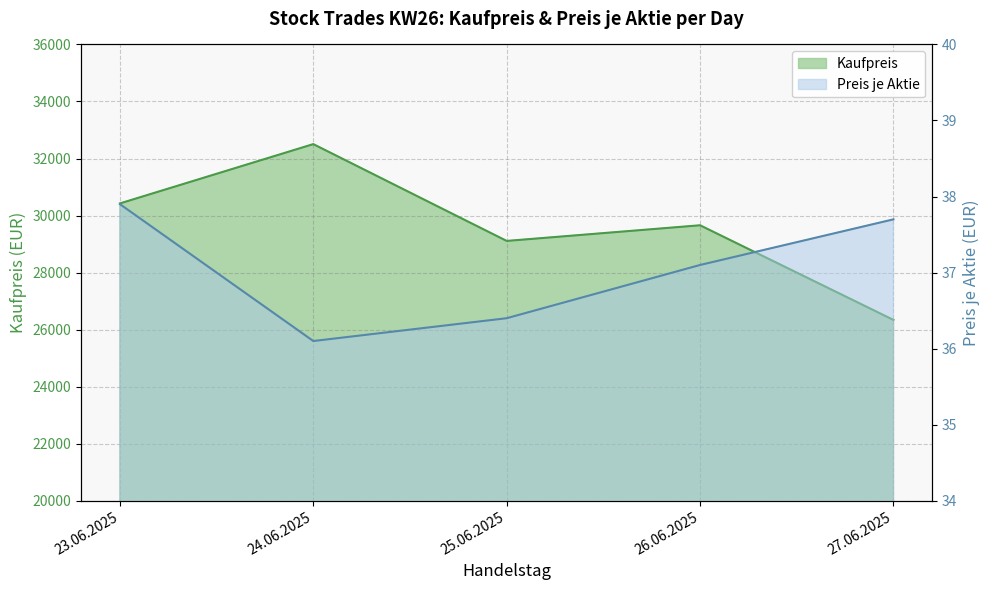

Reading right to left, list all the values displayed in this chart.

Kaufpreis: 27.06.2025=26340.0	26.06.2025=29658.7	25.06.2025=29110.0	24.06.2025=32504.7	23.06.2025=30425.0
Preis je Aktie: 27.06.2025=37.7	26.06.2025=37.1	25.06.2025=36.4	24.06.2025=36.1	23.06.2025=37.9